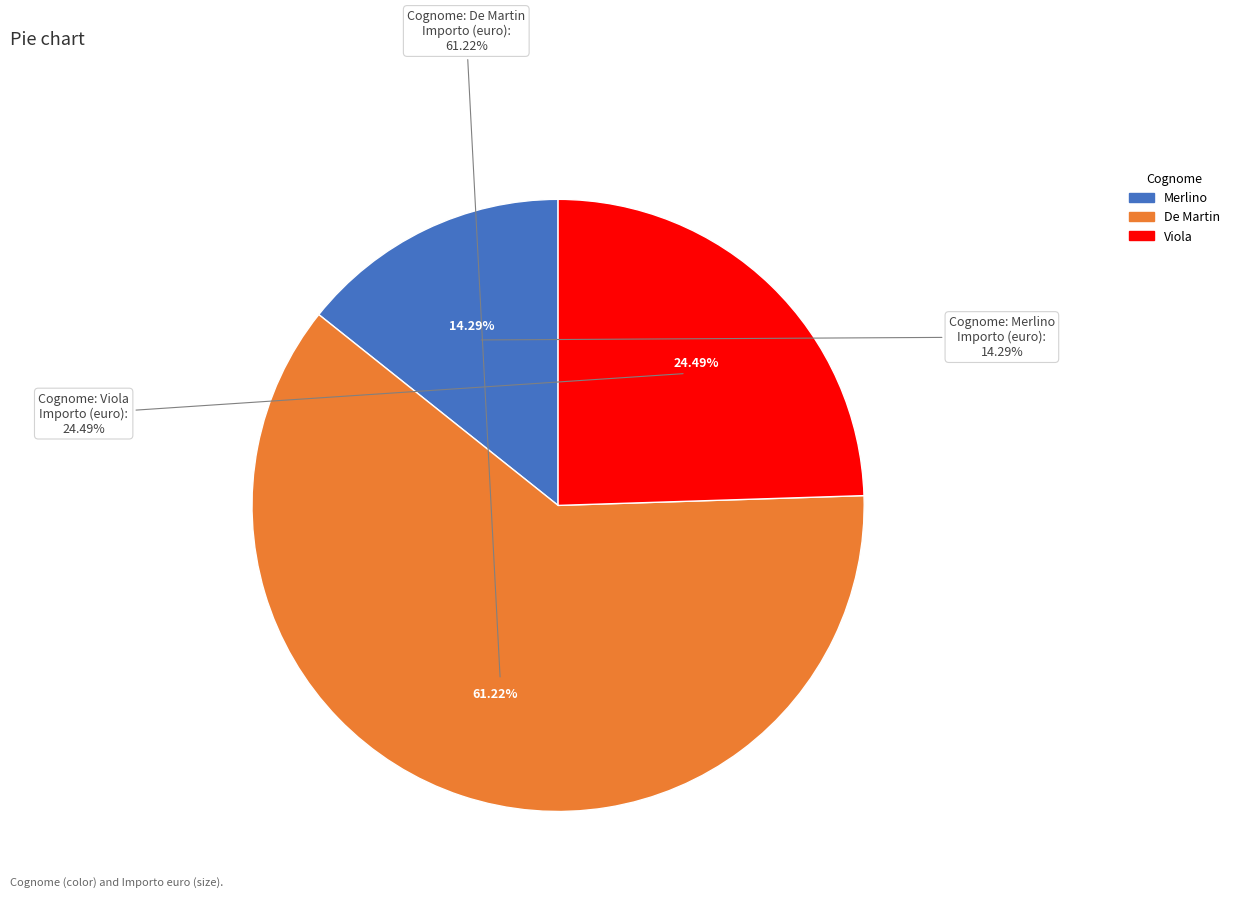

What is the smallest slice in the pie chart?

Merlino